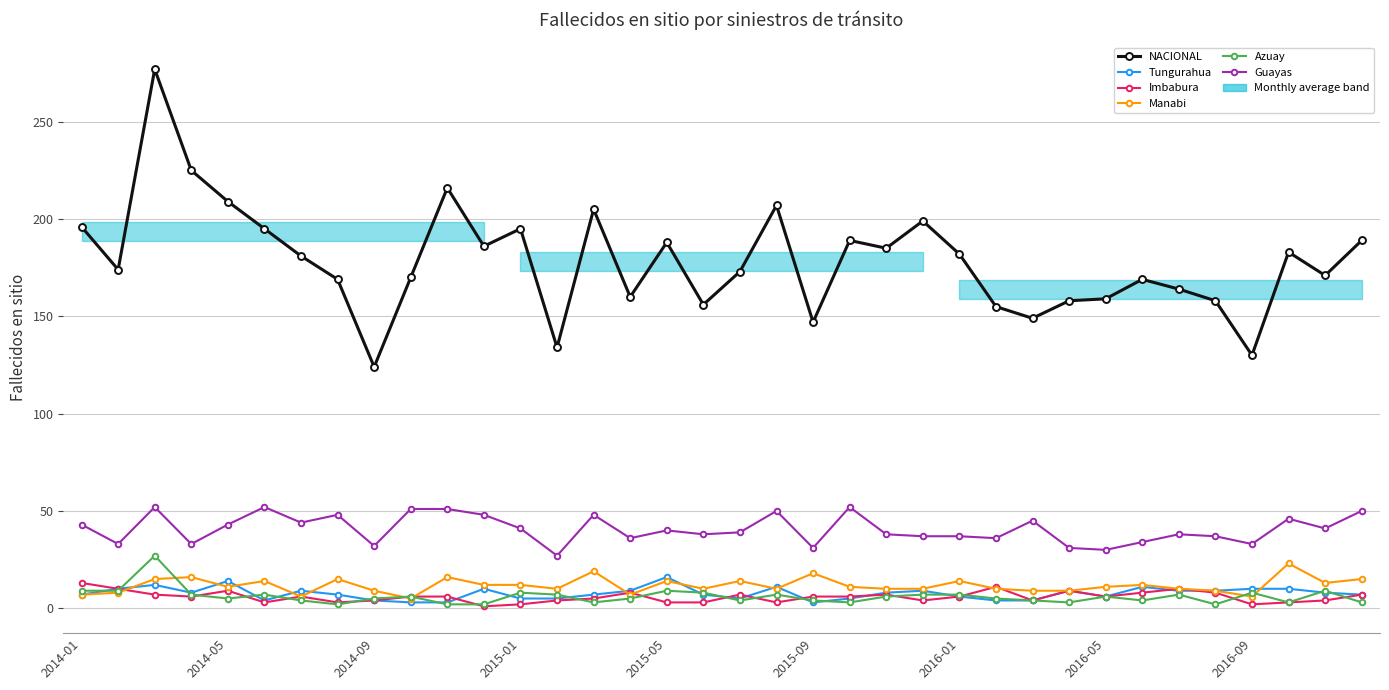

What is the lowest value of the Azuay series?

2